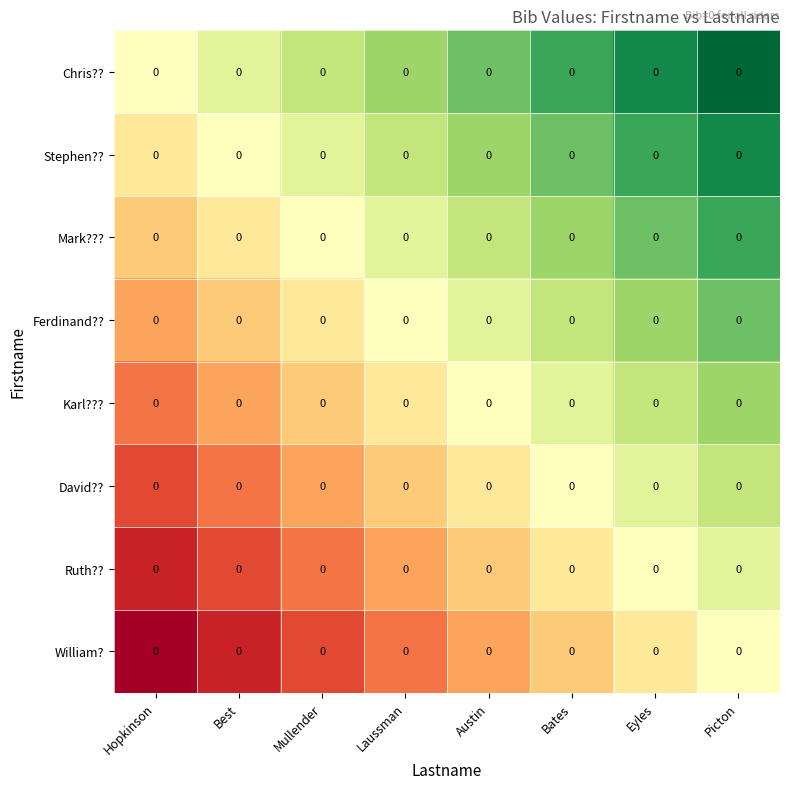

Where is Chris?? nearest to the value 0?

Hopkinson